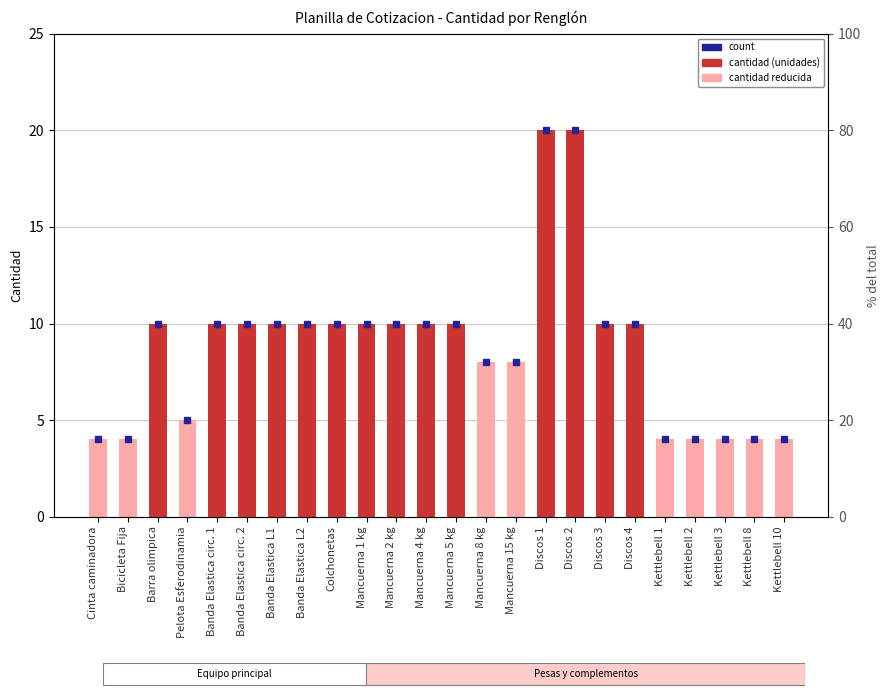

What is the ratio of the value at Bicicleta Fija to the value at Kettlebell 10?

1.0